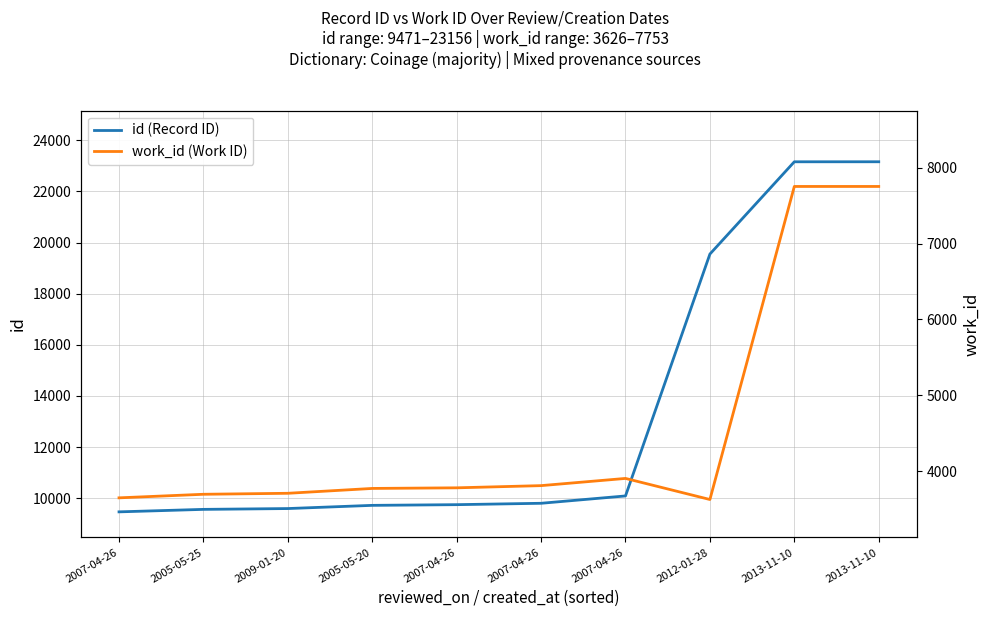

What is the lowest value of the id (Record ID) series?

9471